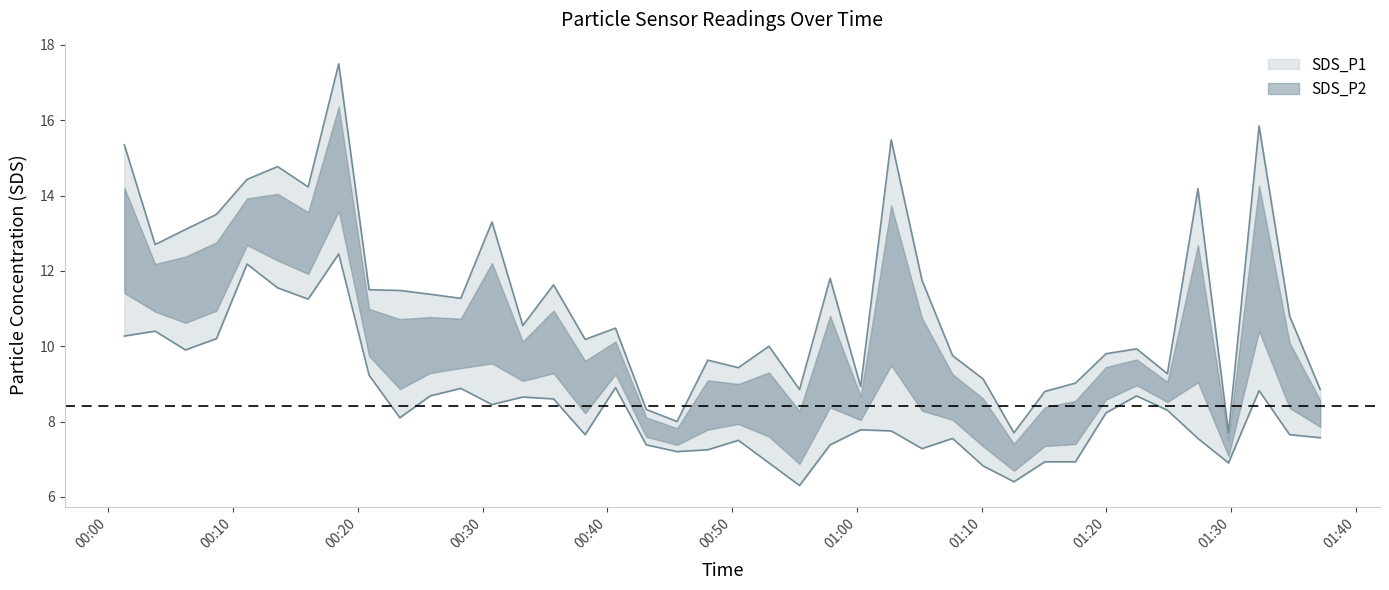

At which category is the sum across all series the highest?

2021/11/23 00:18:28